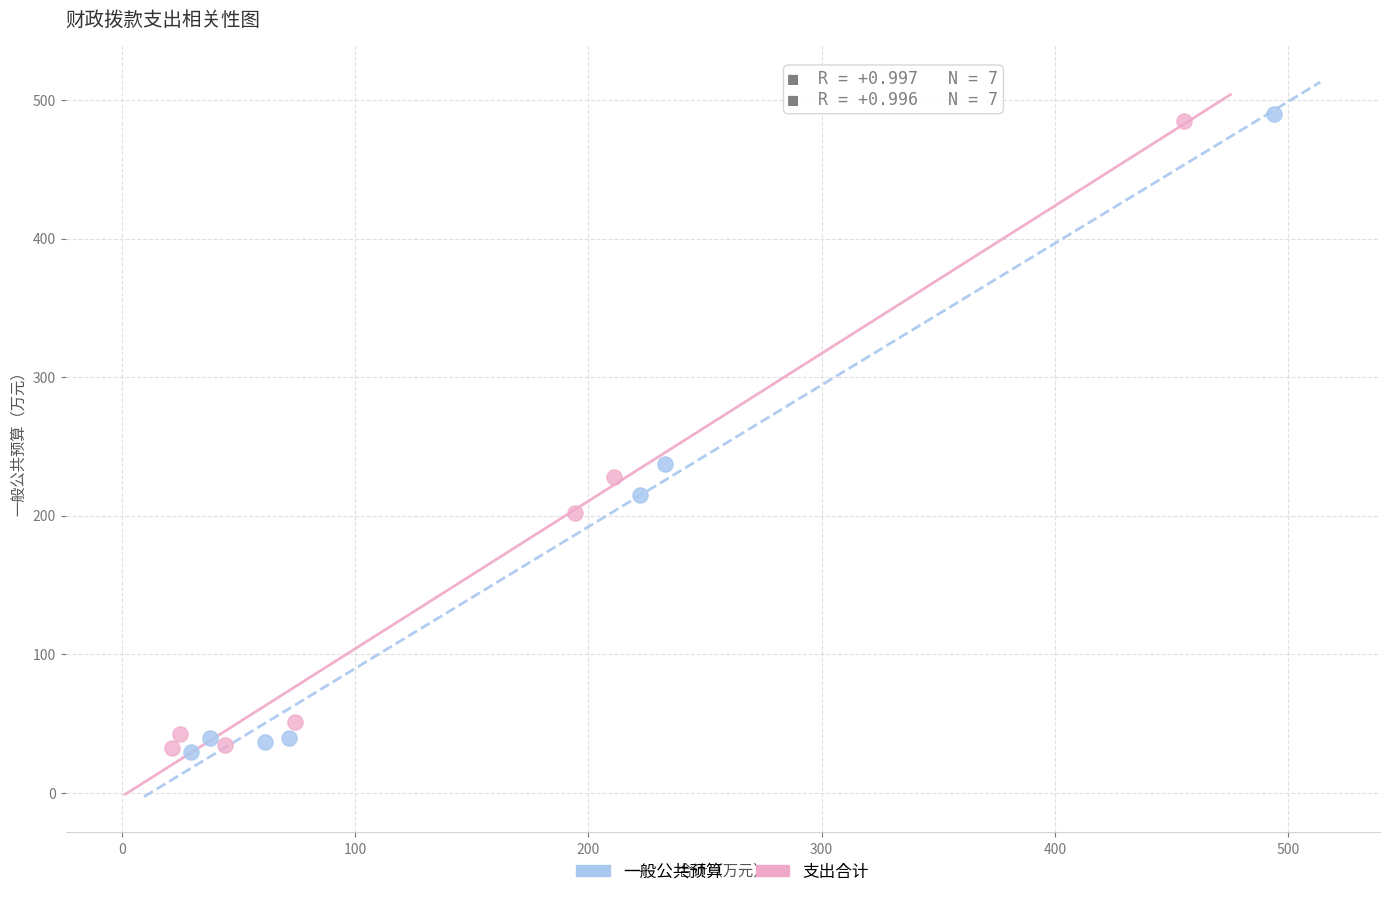

Which series contains the highest Y value?

一般公共预算